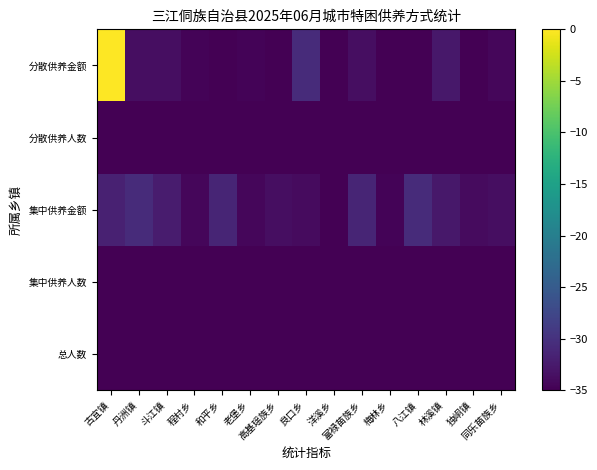

Which category has the lowest value across all series?

洋溪乡